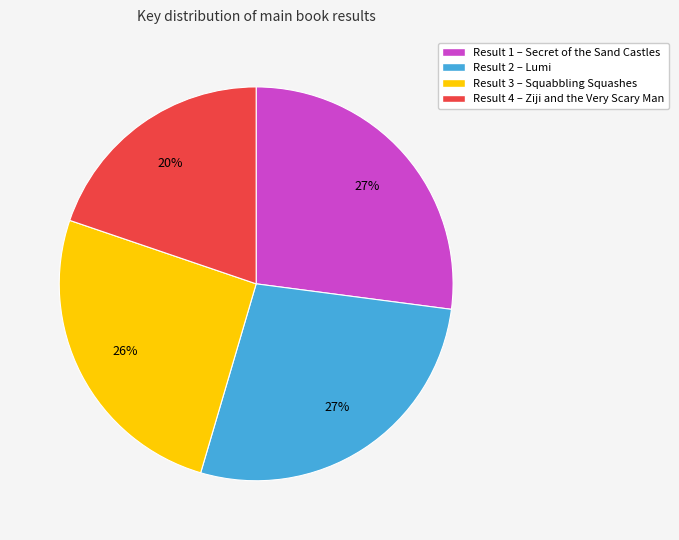

To the nearest percent, what percentage of the pie is Result 2 – Lumi?

27%